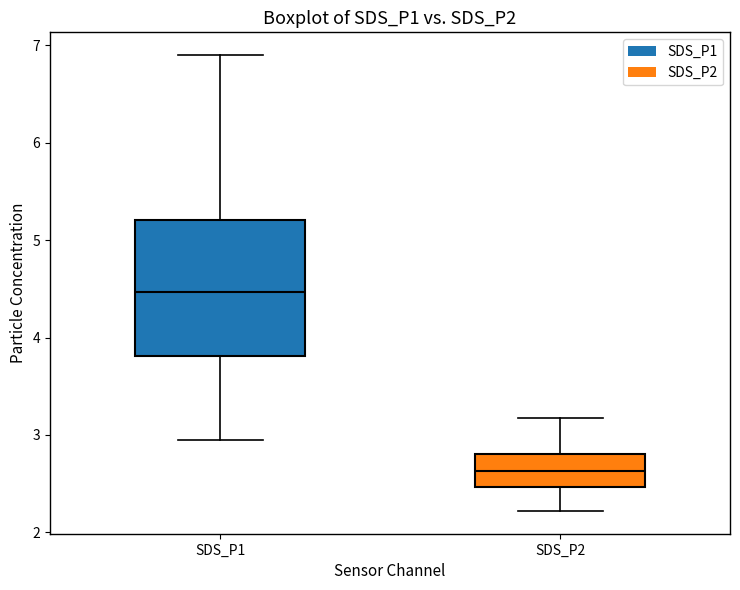

Which box is the tallest, from its lower edge to its upper edge?

SDS_P1